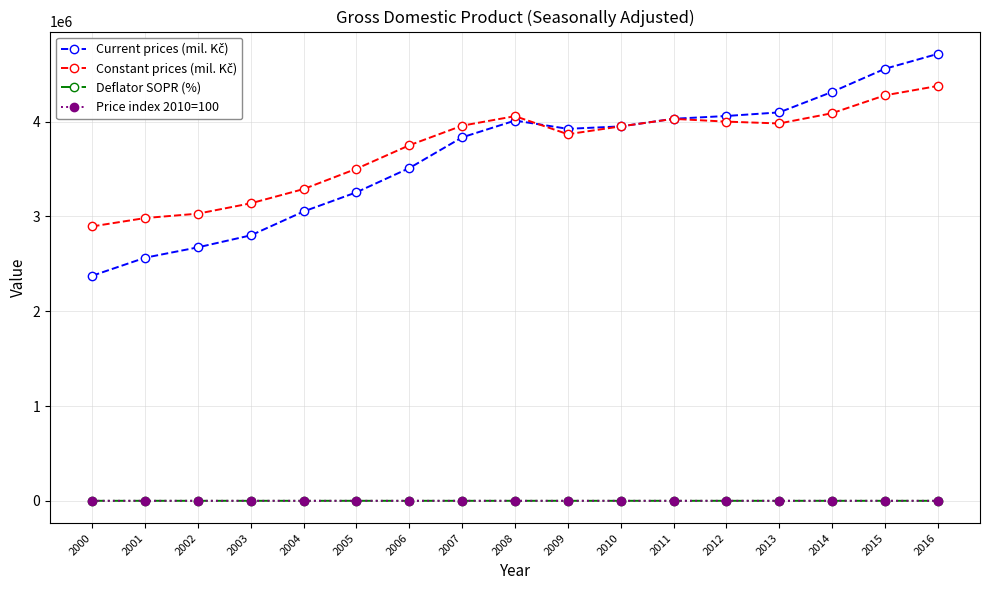

Which category has the highest value across all series?

2016